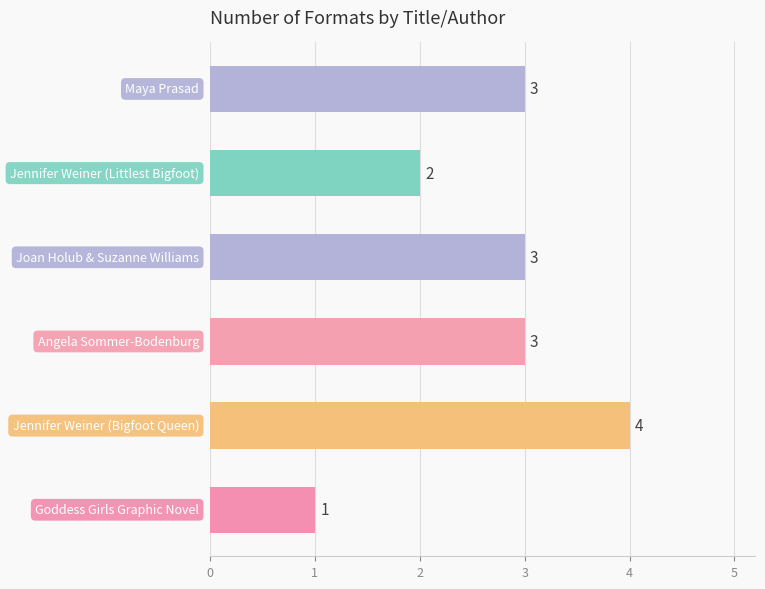

What is the average value?

3